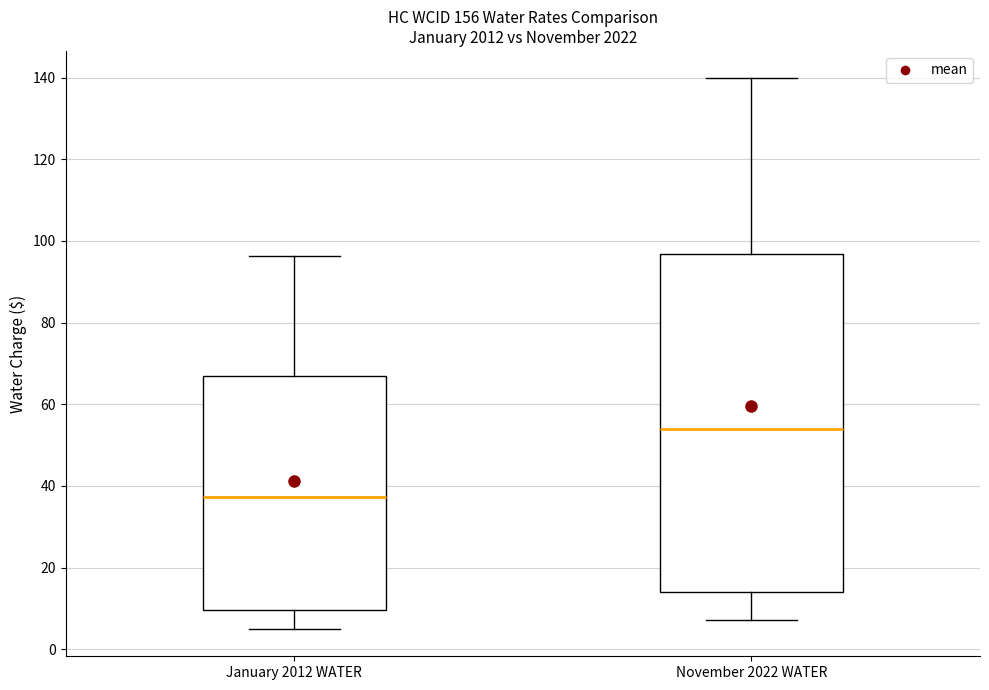

Where is the lower edge of the box for January 2012 WATER on the y-axis? The values are not printed on the chart, so give them approximately, as read against the axis.

10